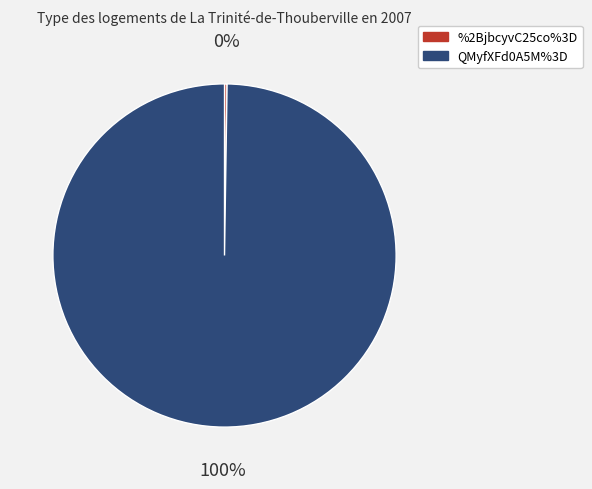

What percentage is the QMyfXFd0A5M%3D slice, to the nearest percent?

100%